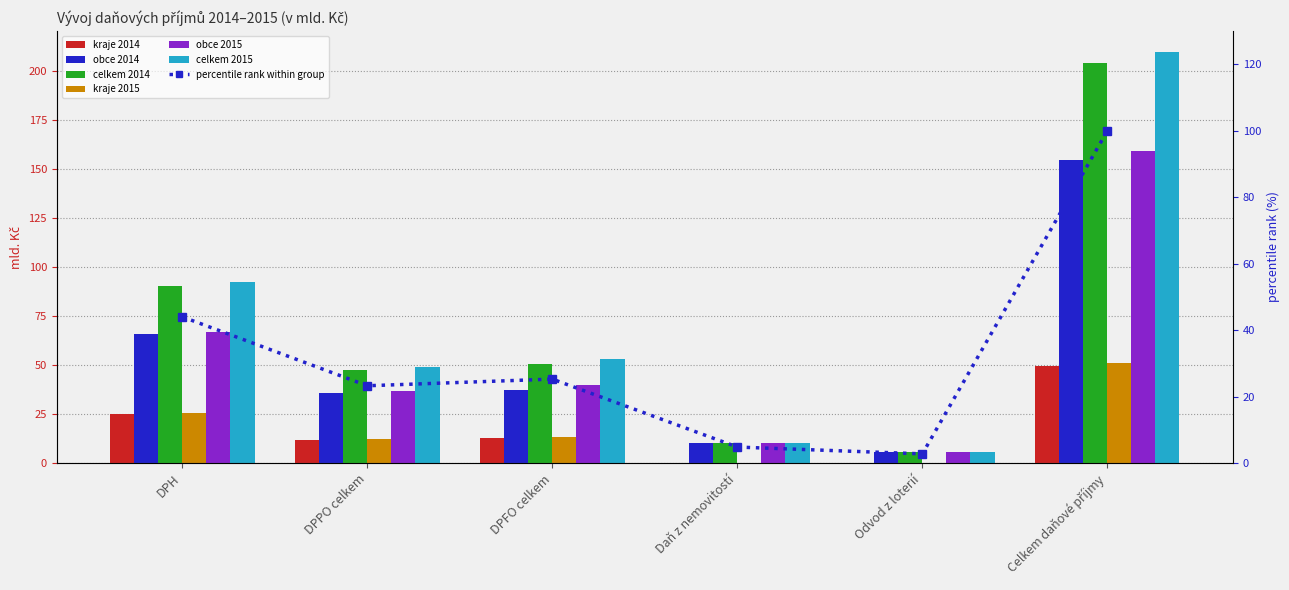

At which category is the sum across all series the highest?

Celkem daňové příjmy